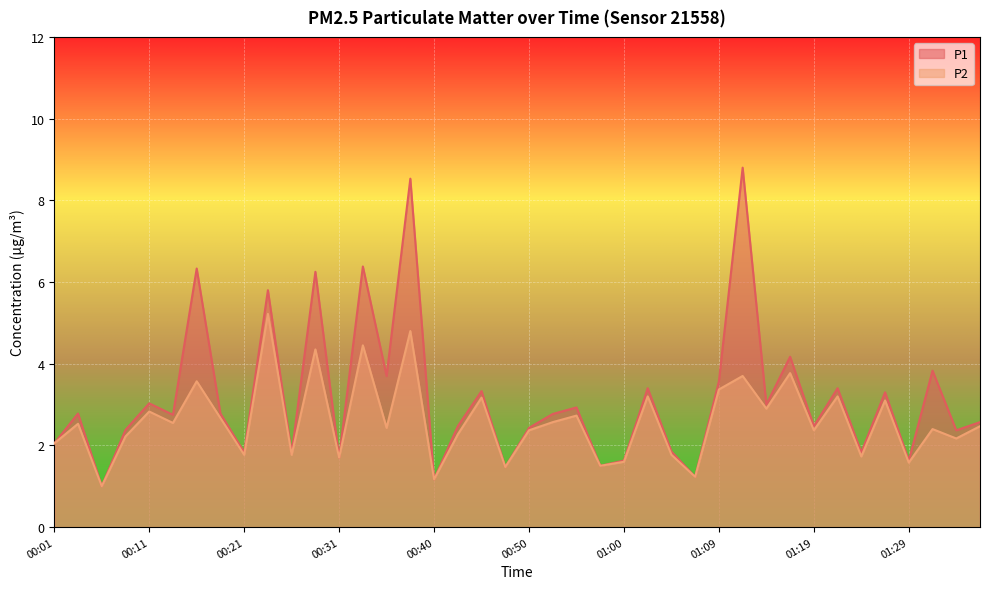

What is the sum of all P2 values?

103.7